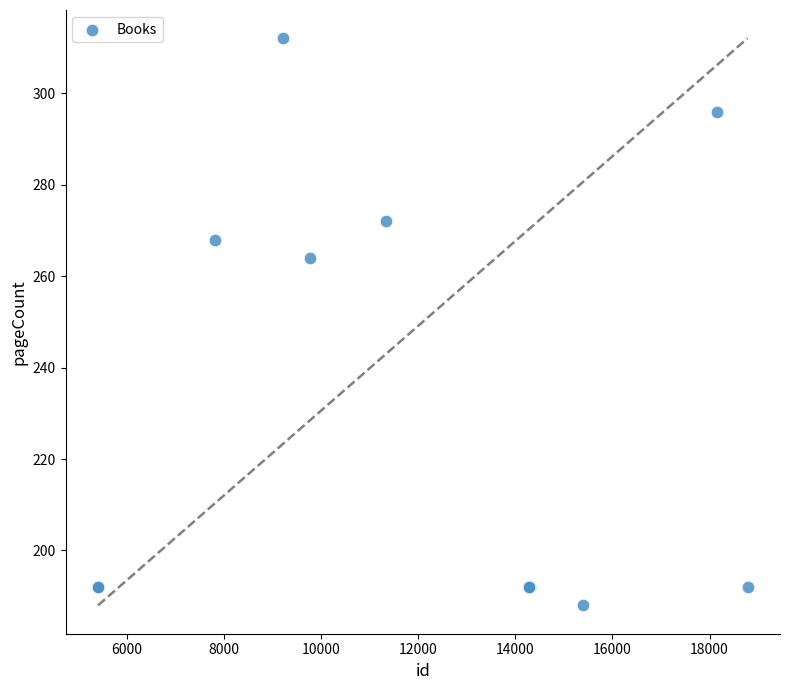

What Y value in the scatter plot is closest to 250?

264